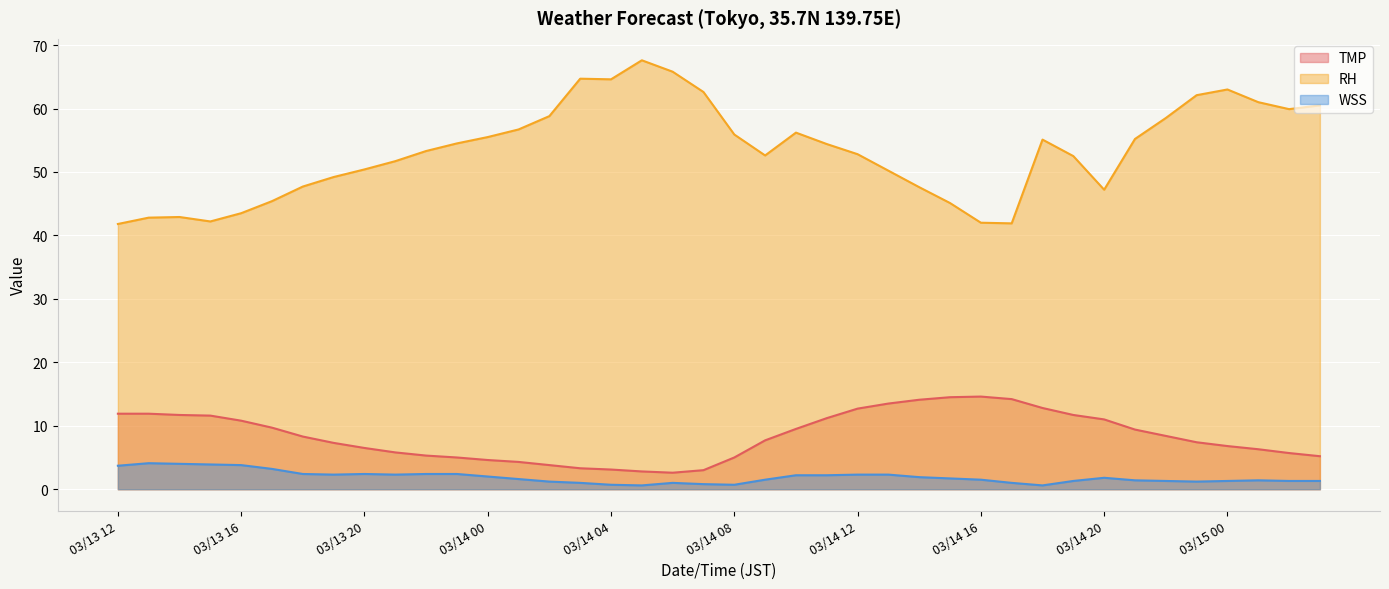

Is it true that RH equals 64.7 at 03/14 03?

True